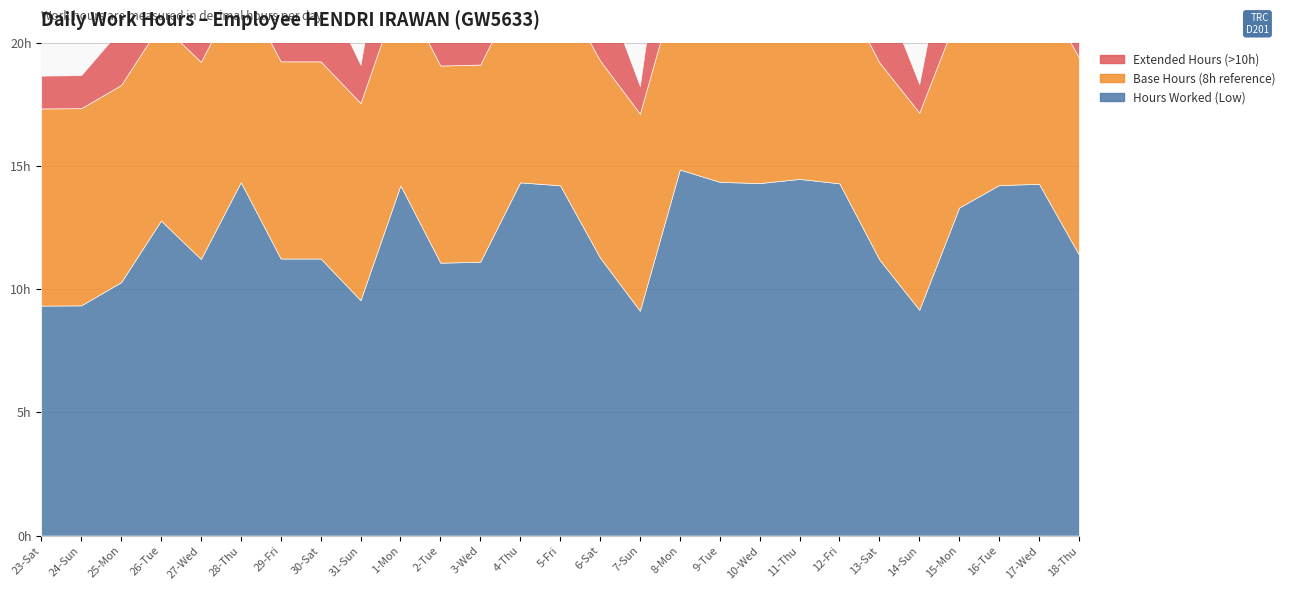

Is the value of Base Hours (8h reference) at 28-Thu greater than the value of Extended Hours (>10h) at 31-Sun?

Yes